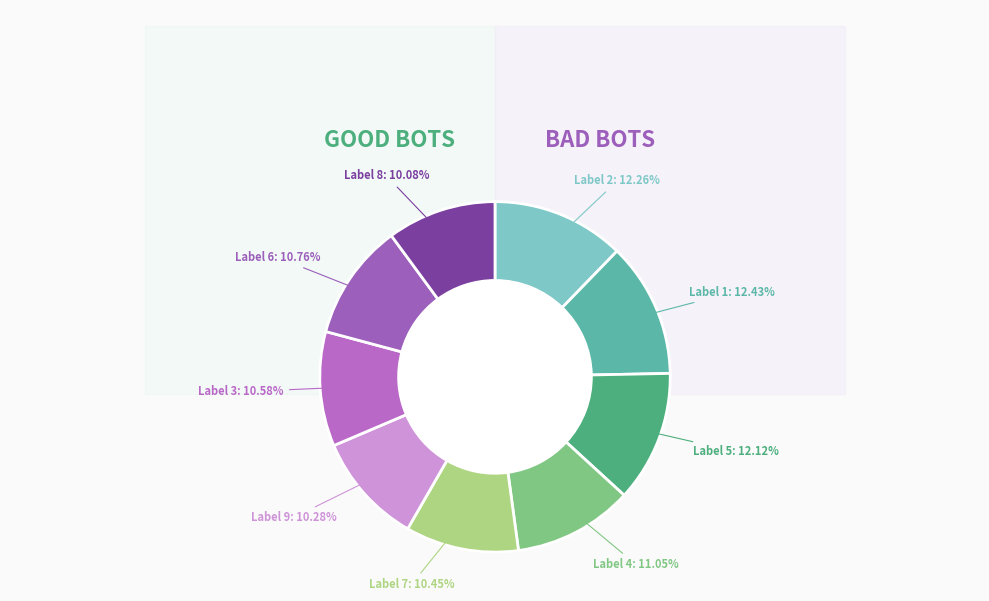

To the nearest percent, what is the combined percentage of 4 and 1?

23%